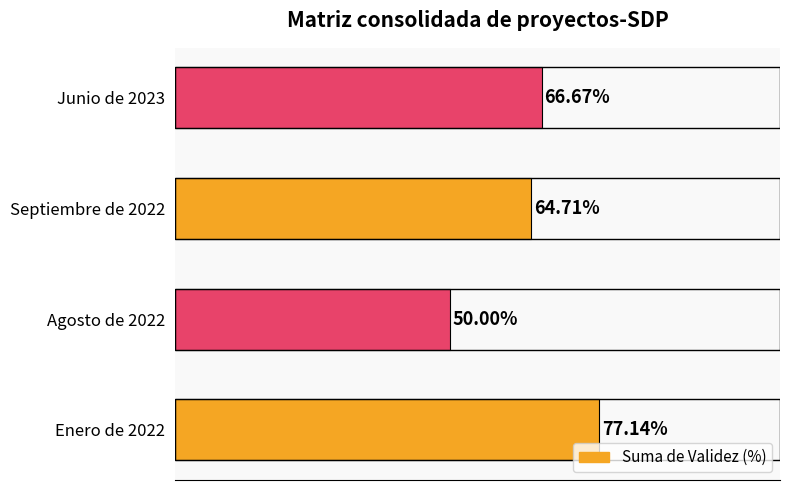

Between Agosto de 2022 and Septiembre de 2022, which is larger?

Septiembre de 2022